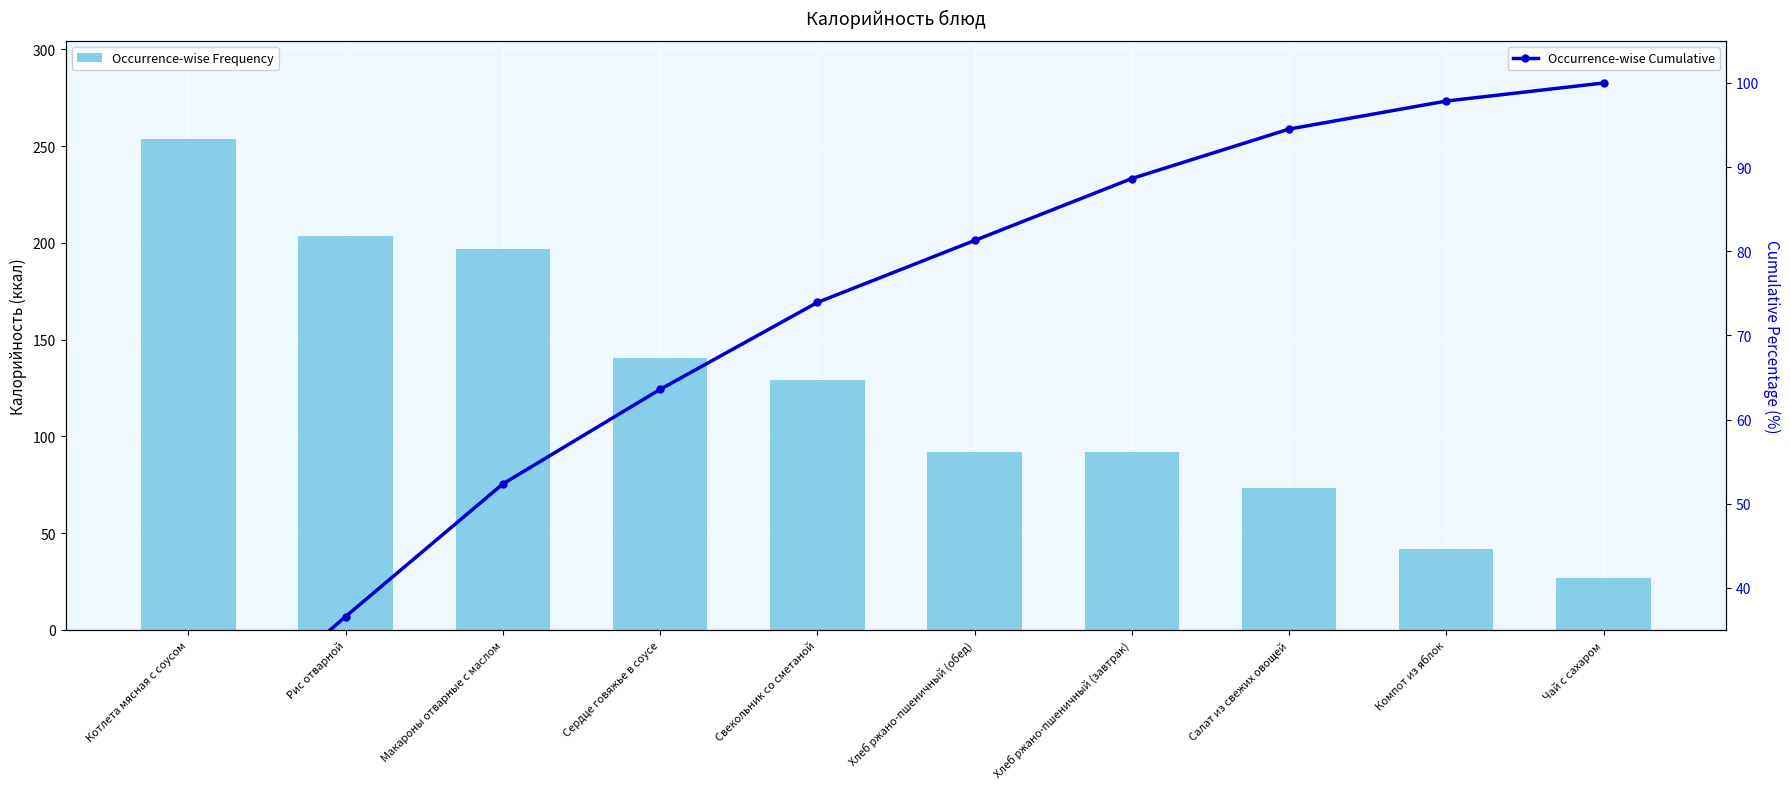

Reading left to right, what are all the values shown in this chart?

Occurrence-wise Frequency: 253.6	203.5	196.8	140.3	129.0	92.0	92.0	73.4	41.6	26.8
Occurrence-wise Cumulative: 20.3	36.6	52.4	63.6	73.9	81.3	88.6	94.5	97.9	100.0